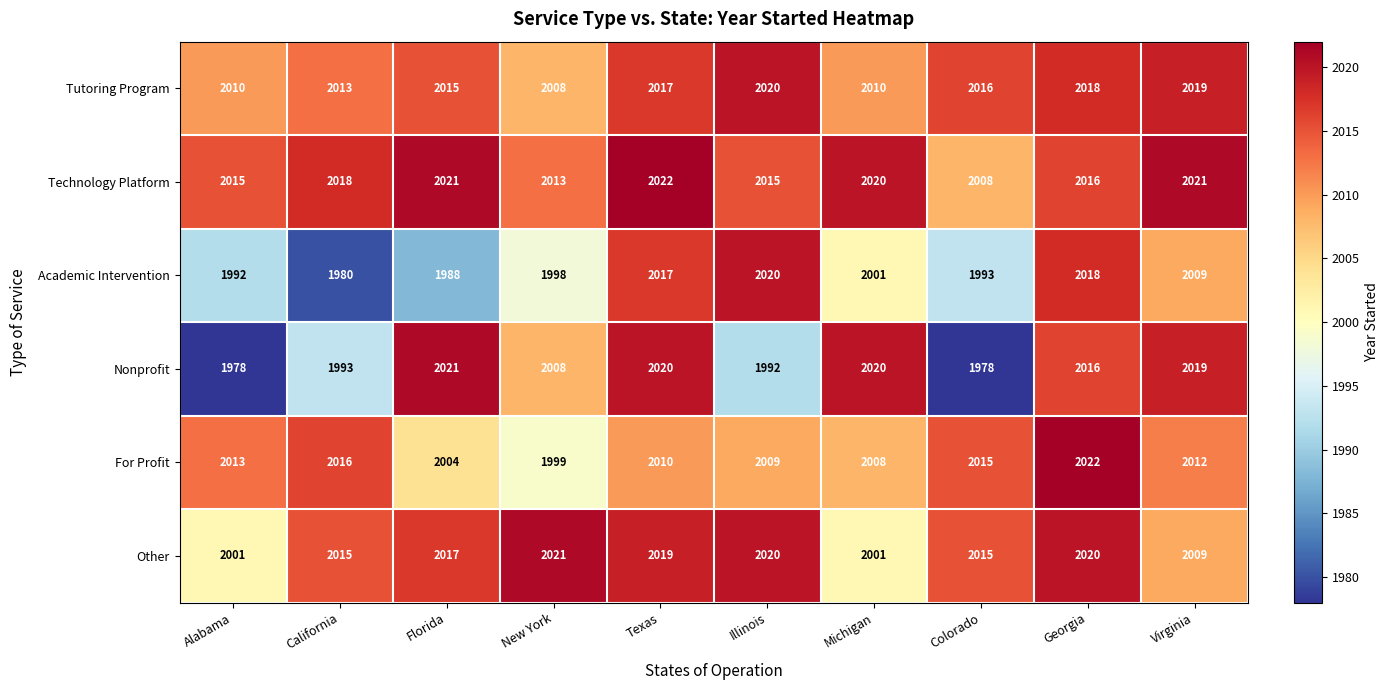

What is the approximate value of For Profit at Virginia, to the nearest 10?

2010